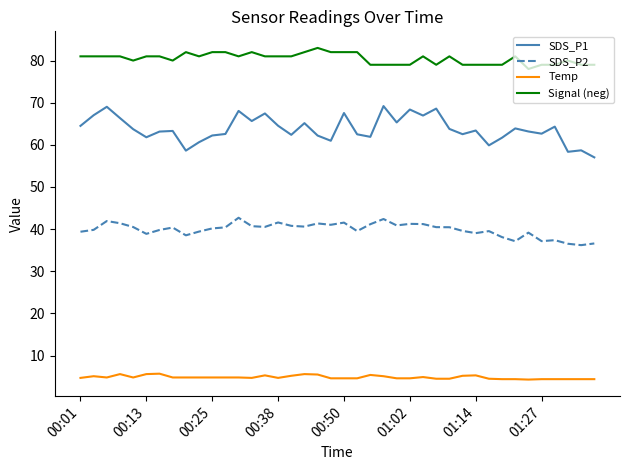

True or false: Signal (neg) and Temp intersect in this chart.

False